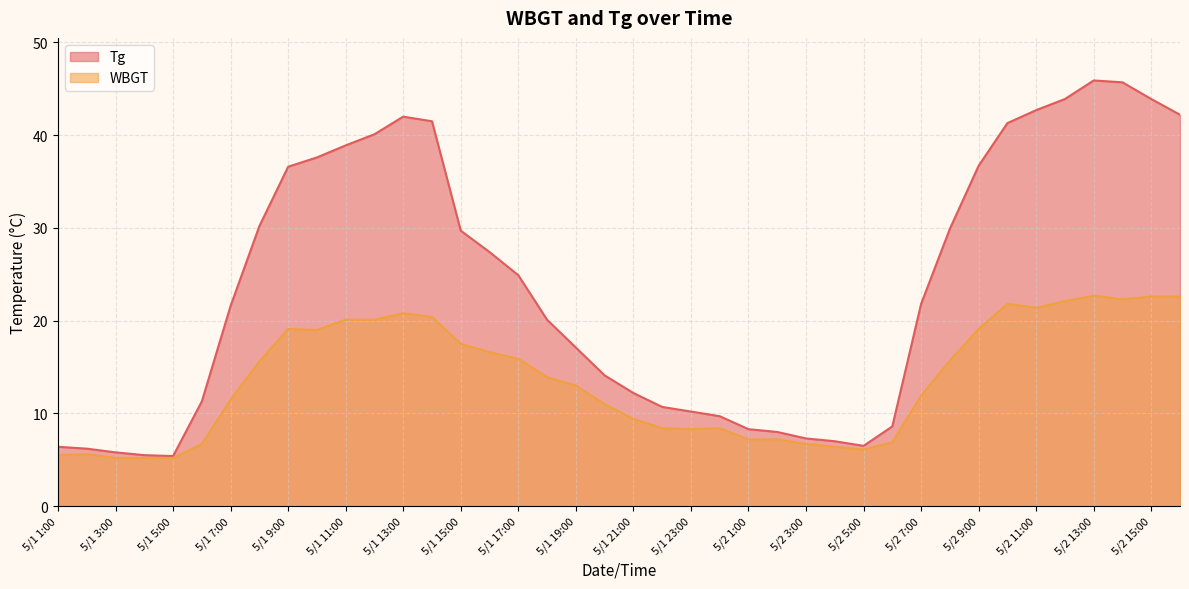

What is the difference between the highest and lowest values at 5/1 16:00?

10.8